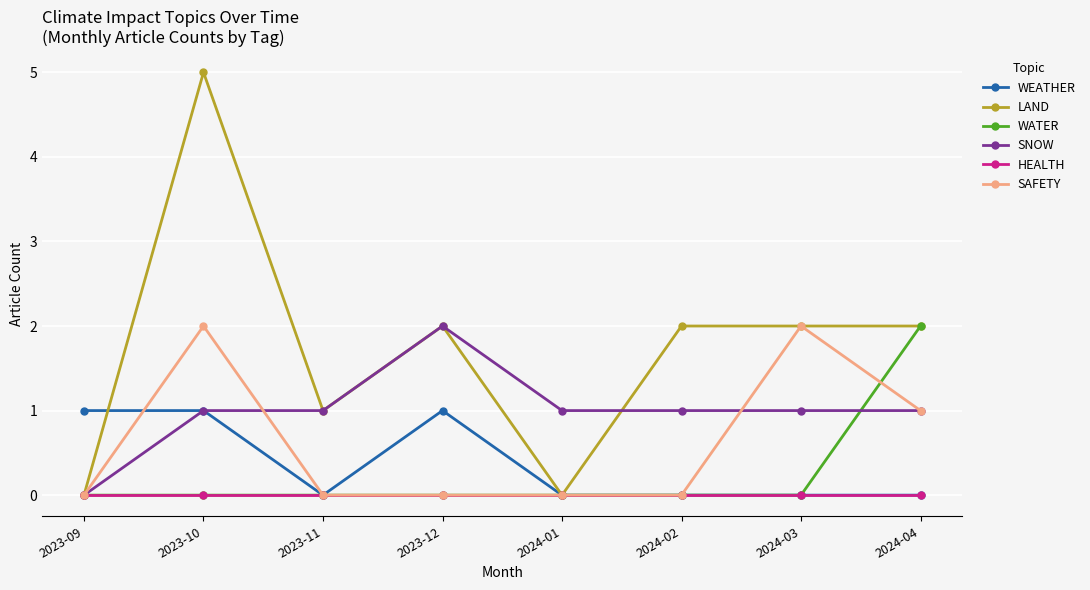

True or false: SAFETY has more than 0 interior local peaks.

True